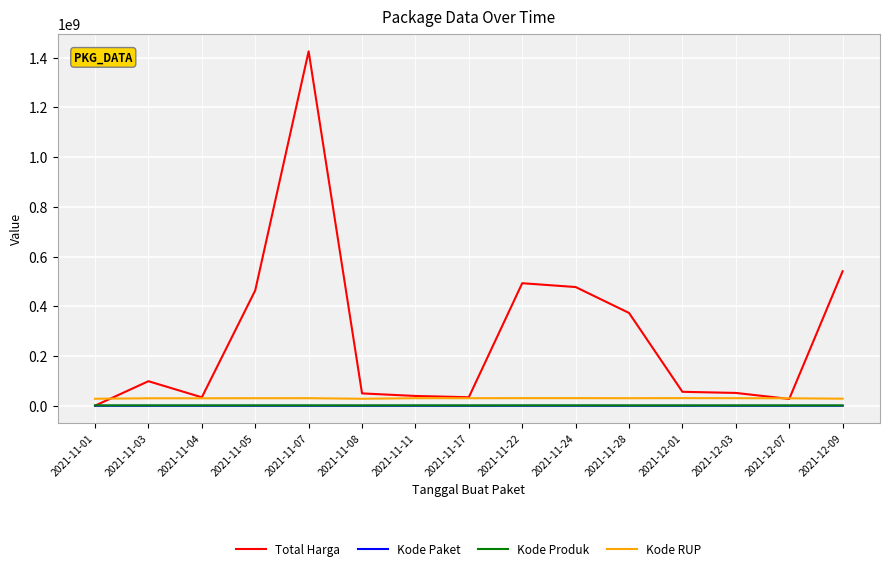

What value does the Kode Produk series have at 2021-11-07, to the nearest 50?

1481550